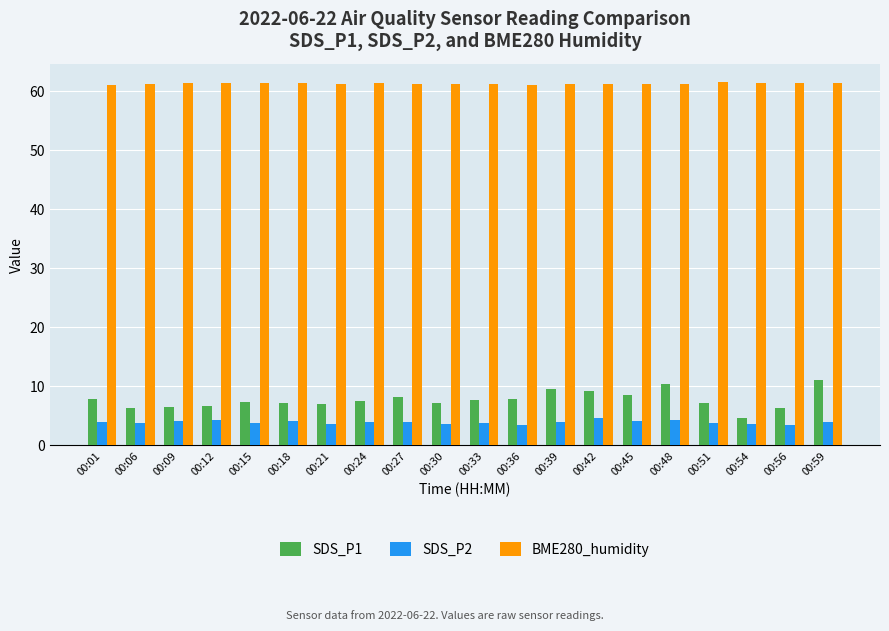

What is the difference between the highest and lowest values at 00:21?

57.6